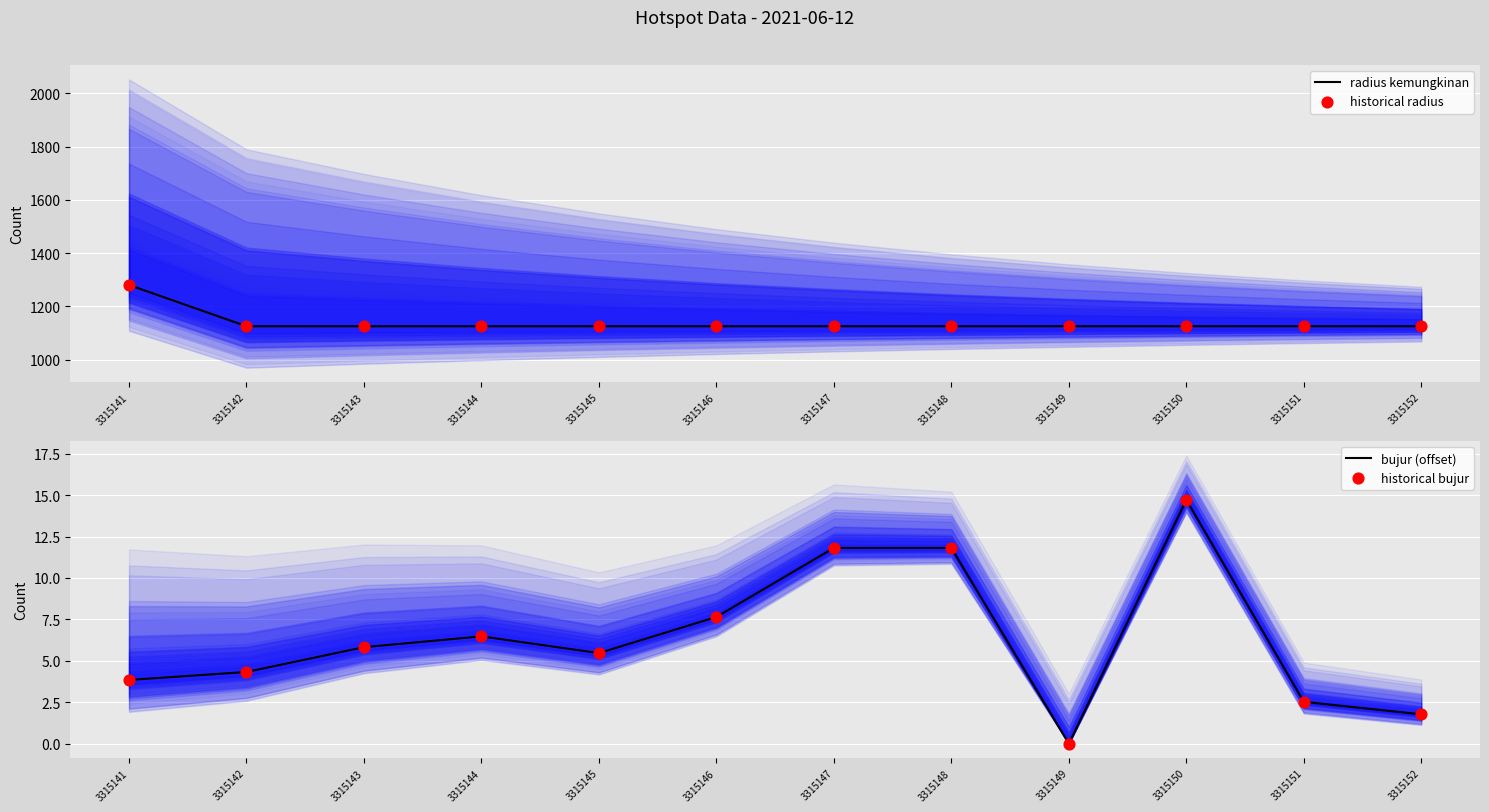

Which series has the largest Y range (max minus min)?

radius kemungkinan